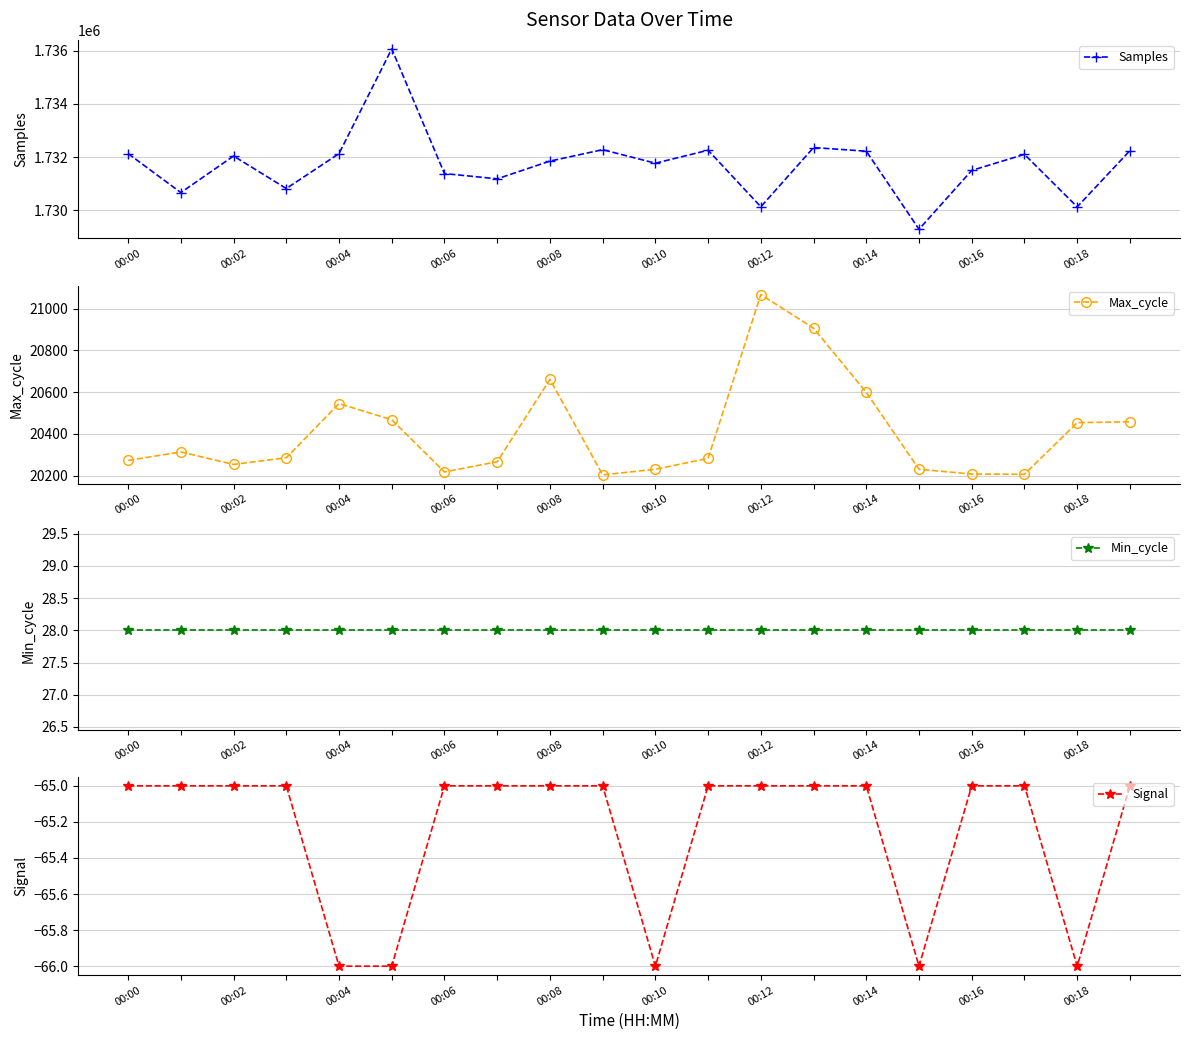

True or false: Signal and Min_cycle intersect in this chart.

False